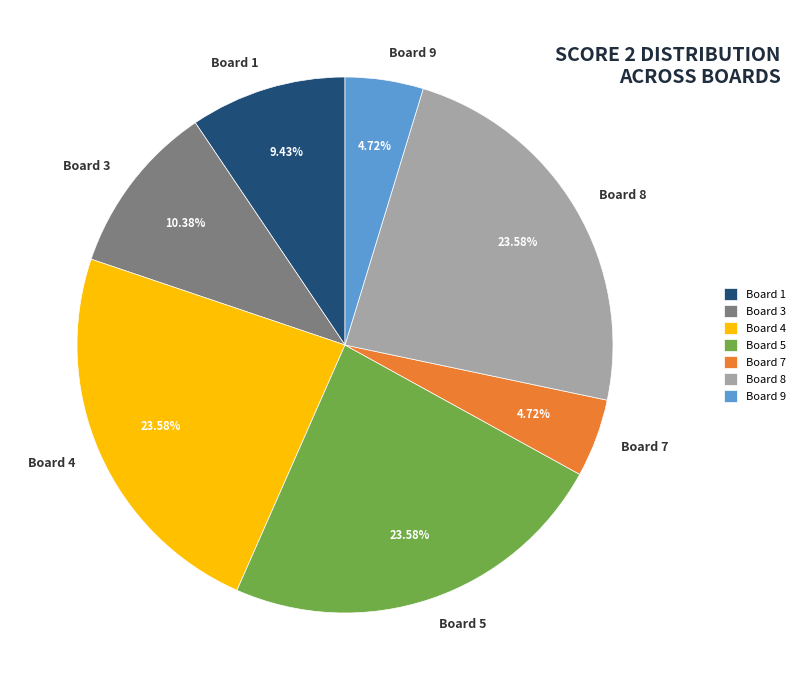

Combined, do Board 3 and Board 7 account for over 50%?

No